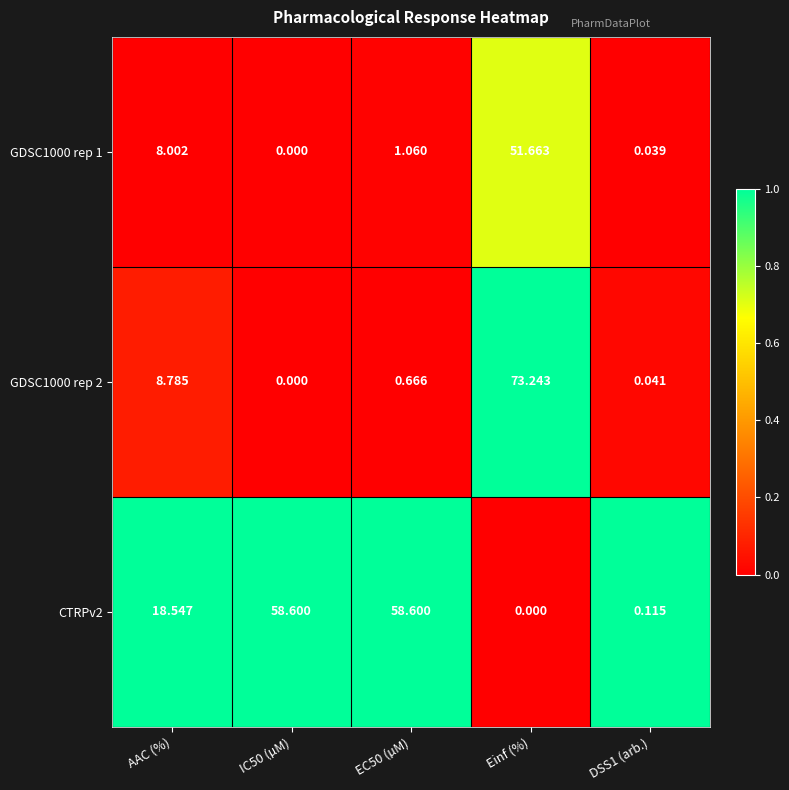

Where does the CTRPv2 series first go above 18?

AAC (%)